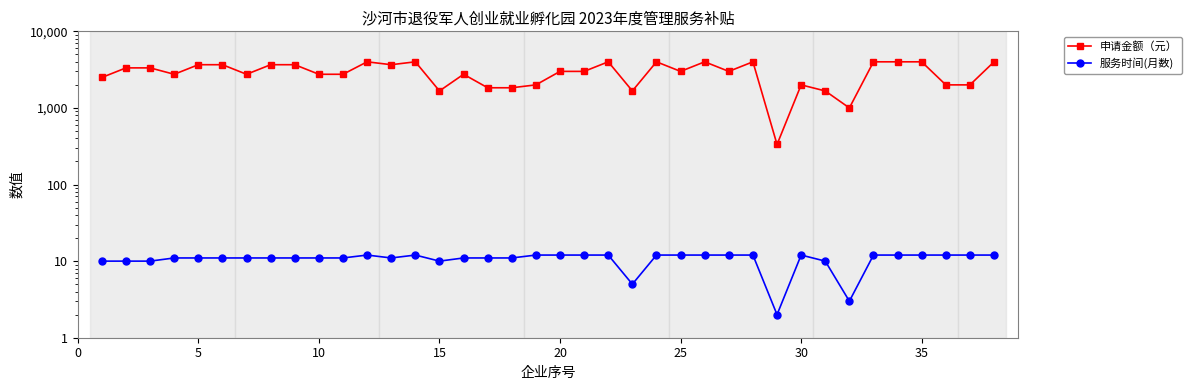

Reading right to left, what are all the values shown in this chart?

申请金额（元）: 4000.0	2000.0	2000.0	4000.0	4000.0	4000.0	1000.0	1666.7	2000.0	333.3	4000.0	3000.0	4000.0	3000.0	4000.0	1666.7	4000.0	3000.0	3000.0	2000.0	1833.3	1833.3	2750.0	1666.7	4000.0	3666.7	4000.0	2750.0	2750.0	3666.7	3666.7	2750.0	3666.7	3666.7	2750.0	3333.3	3333.3	2500.0
服务时间(月数): 12.0	12.0	12.0	12.0	12.0	12.0	3.0	10.0	12.0	2.0	12.0	12.0	12.0	12.0	12.0	5.0	12.0	12.0	12.0	12.0	11.0	11.0	11.0	10.0	12.0	11.0	12.0	11.0	11.0	11.0	11.0	11.0	11.0	11.0	11.0	10.0	10.0	10.0